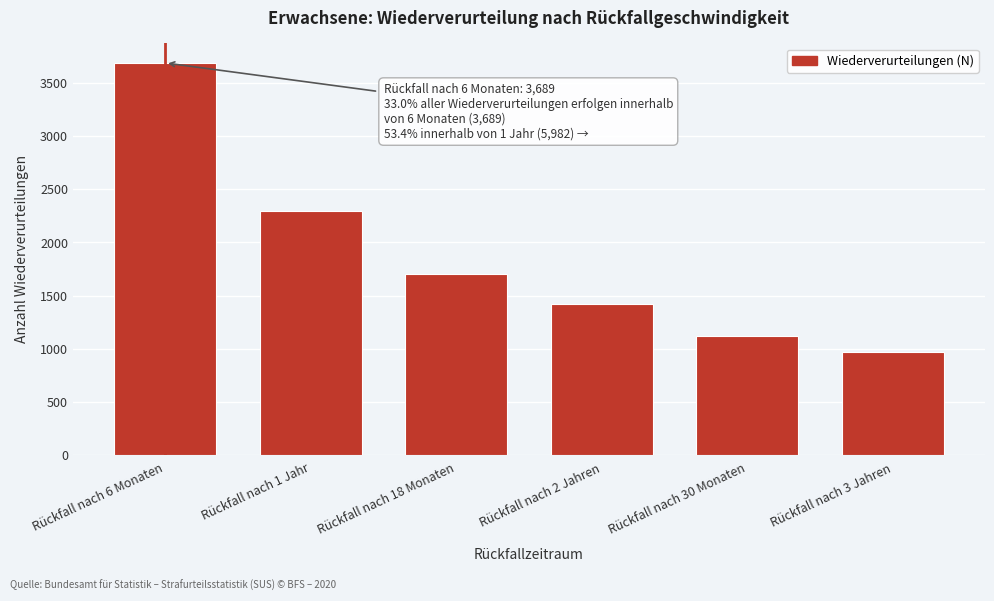

Reading left to right, transcribe all the data shown in this chart.

3689	2293	1702	1420	1118	970